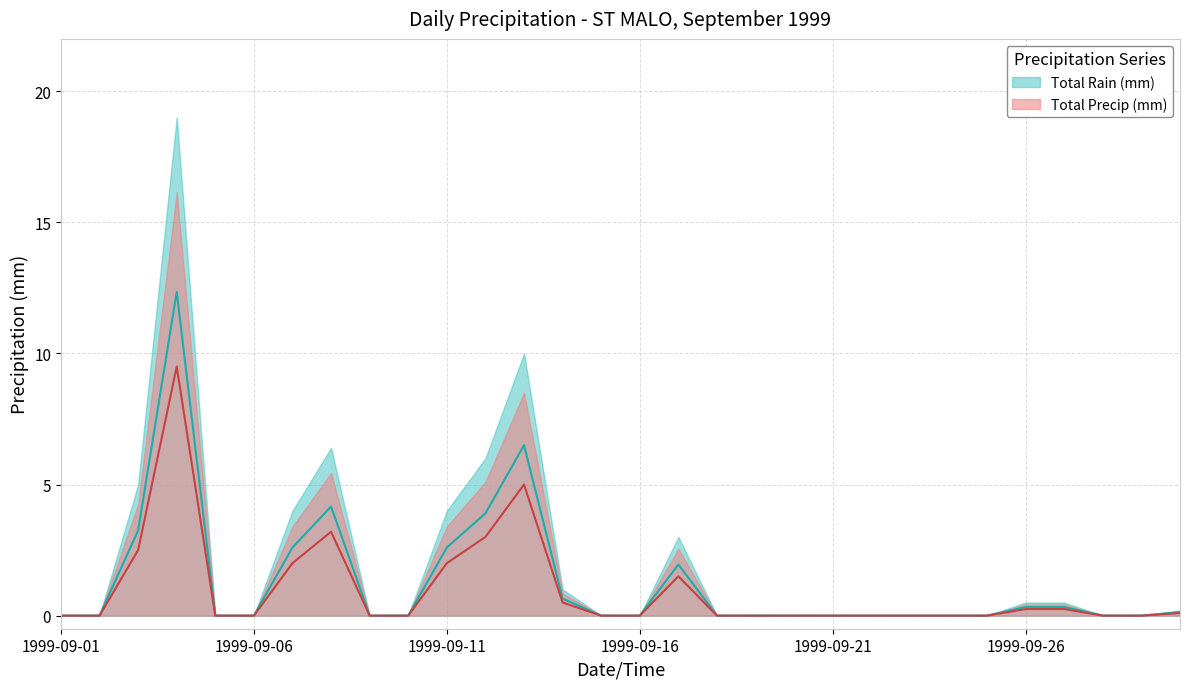

Where is the first local maximum for Total Precip (mm)?

1999-09-04